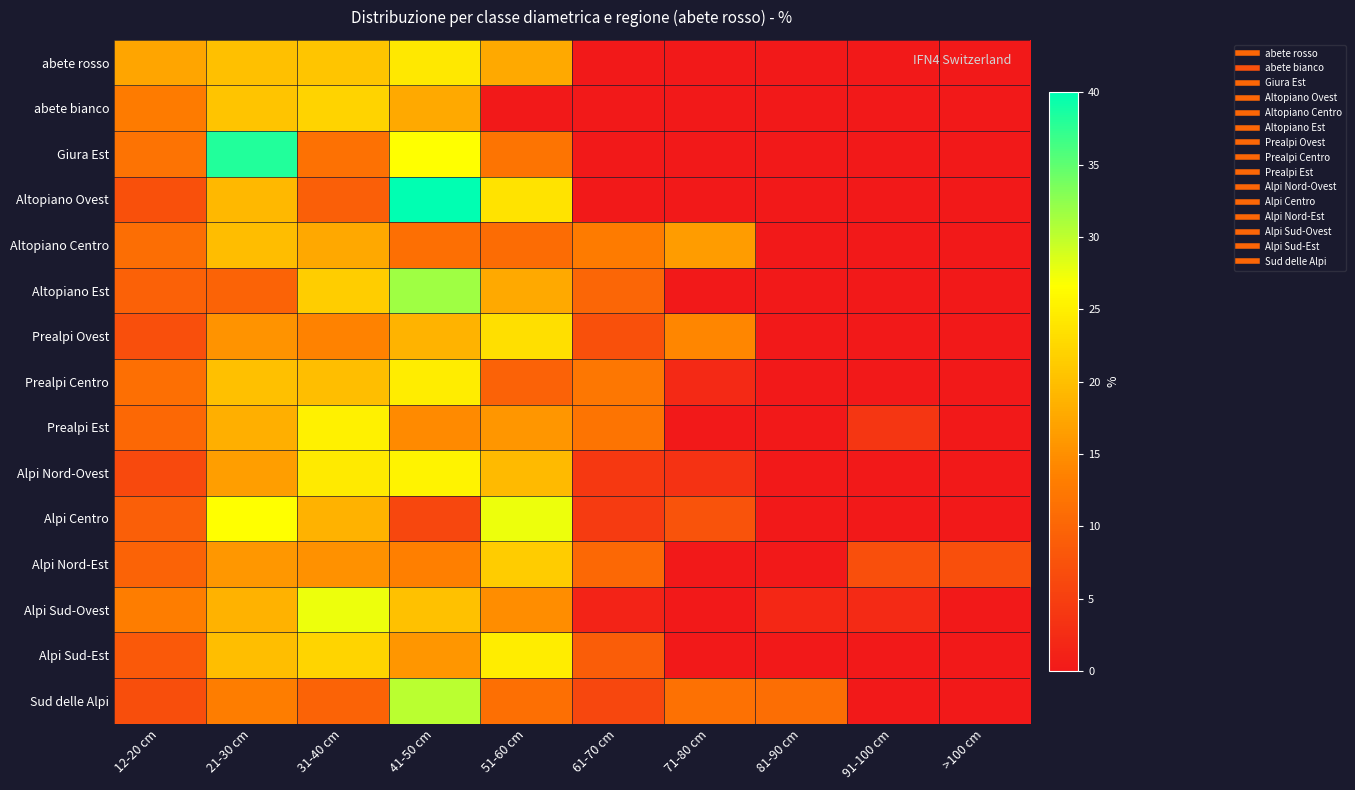

How many series are shown in this chart?

15